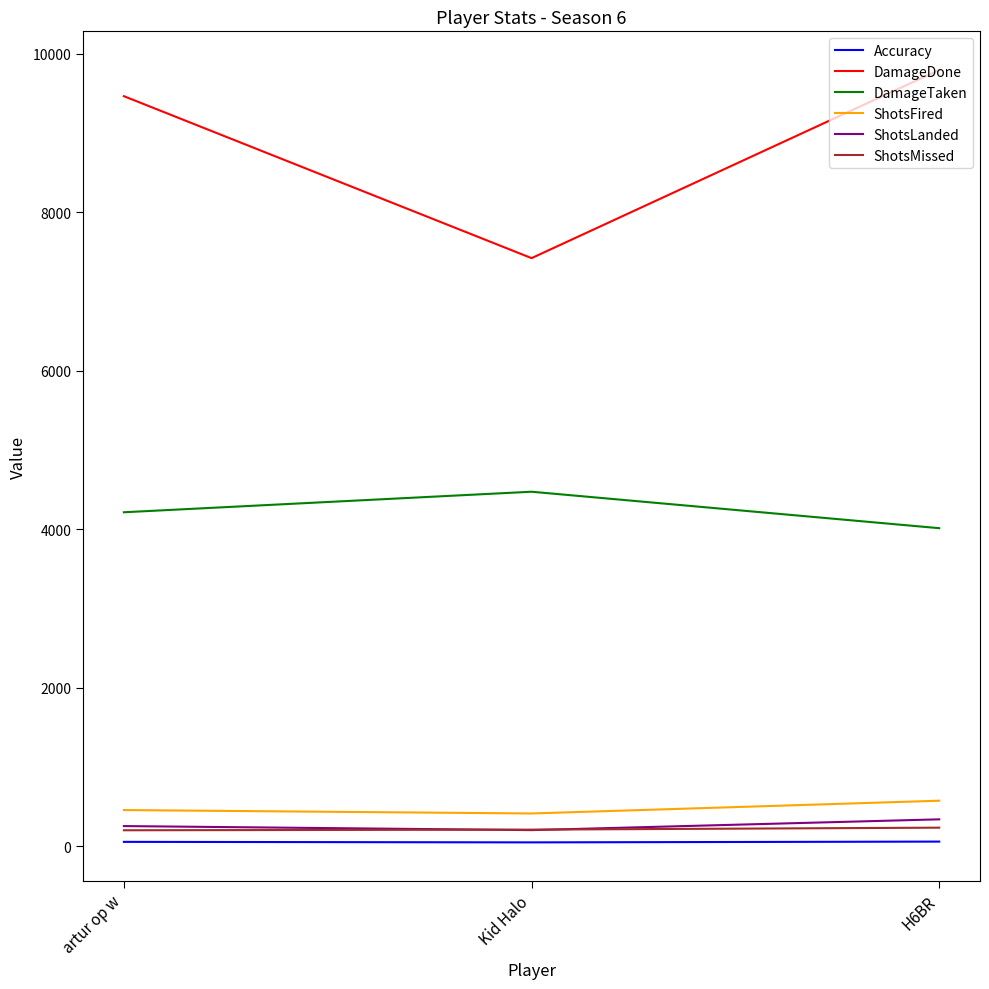

What is the average value of the DamageDone series?

8892.3